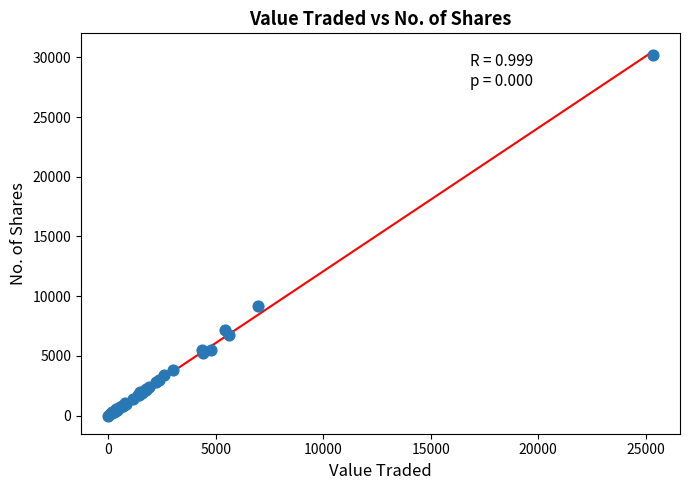

What Y value in the scatter plot is closest to 15107?

9140